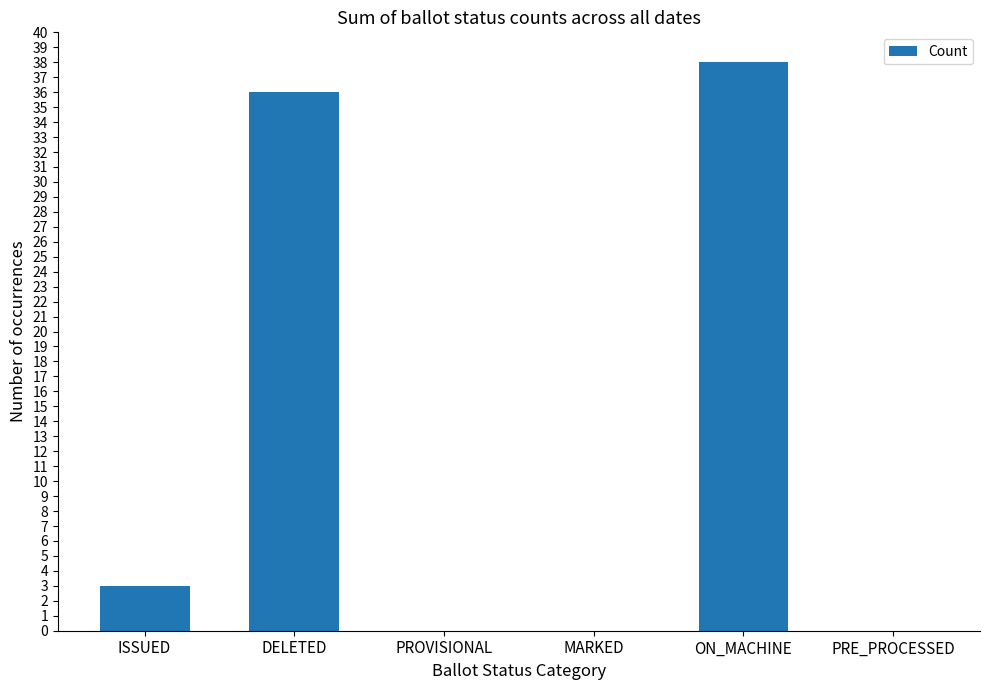

Where is the data nearest to the value 19?

ISSUED